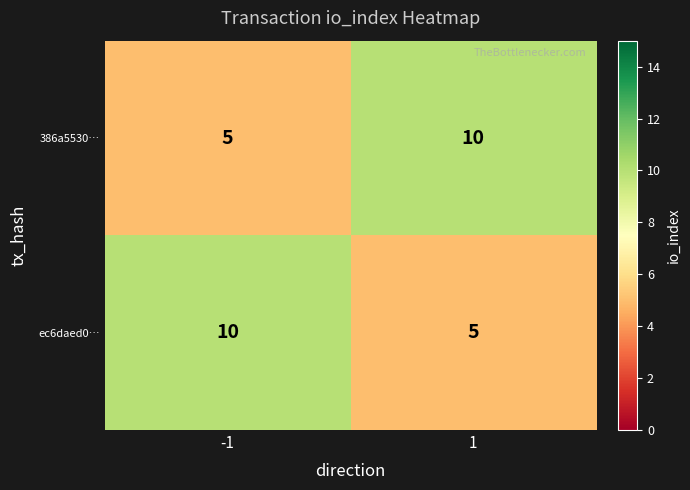

What is the difference between the ec6daed0… values at 1 and -1?

5